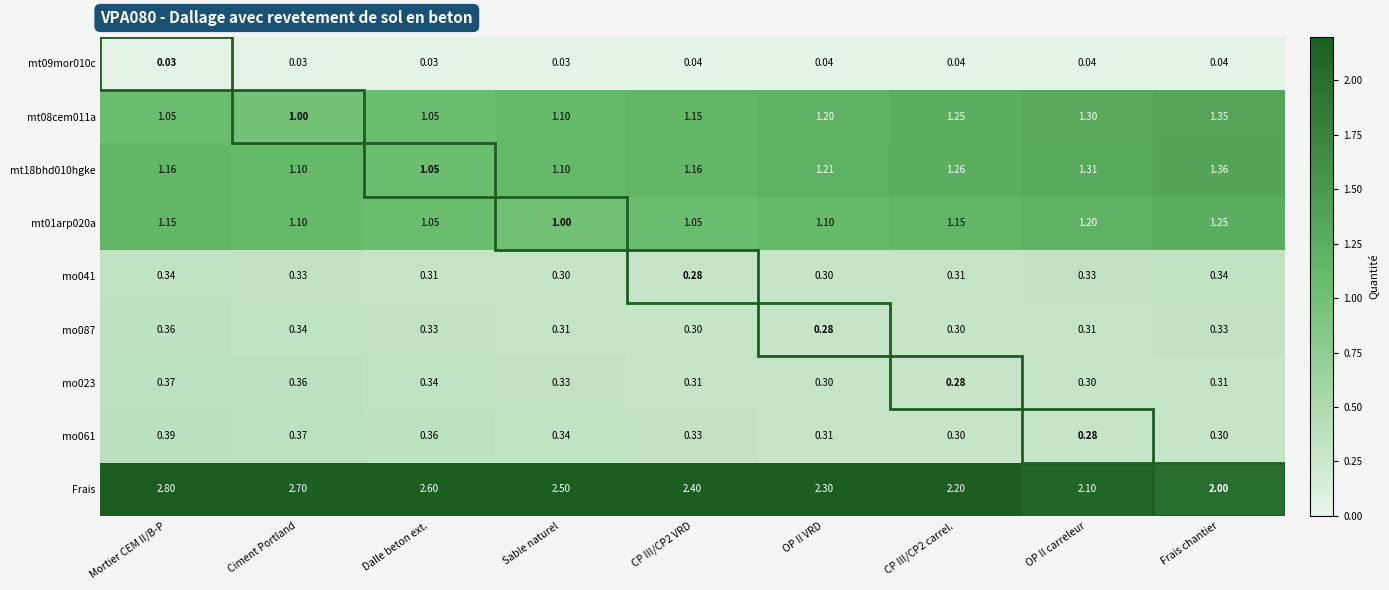

At which label is Frais closest to 2?

Frais chantier